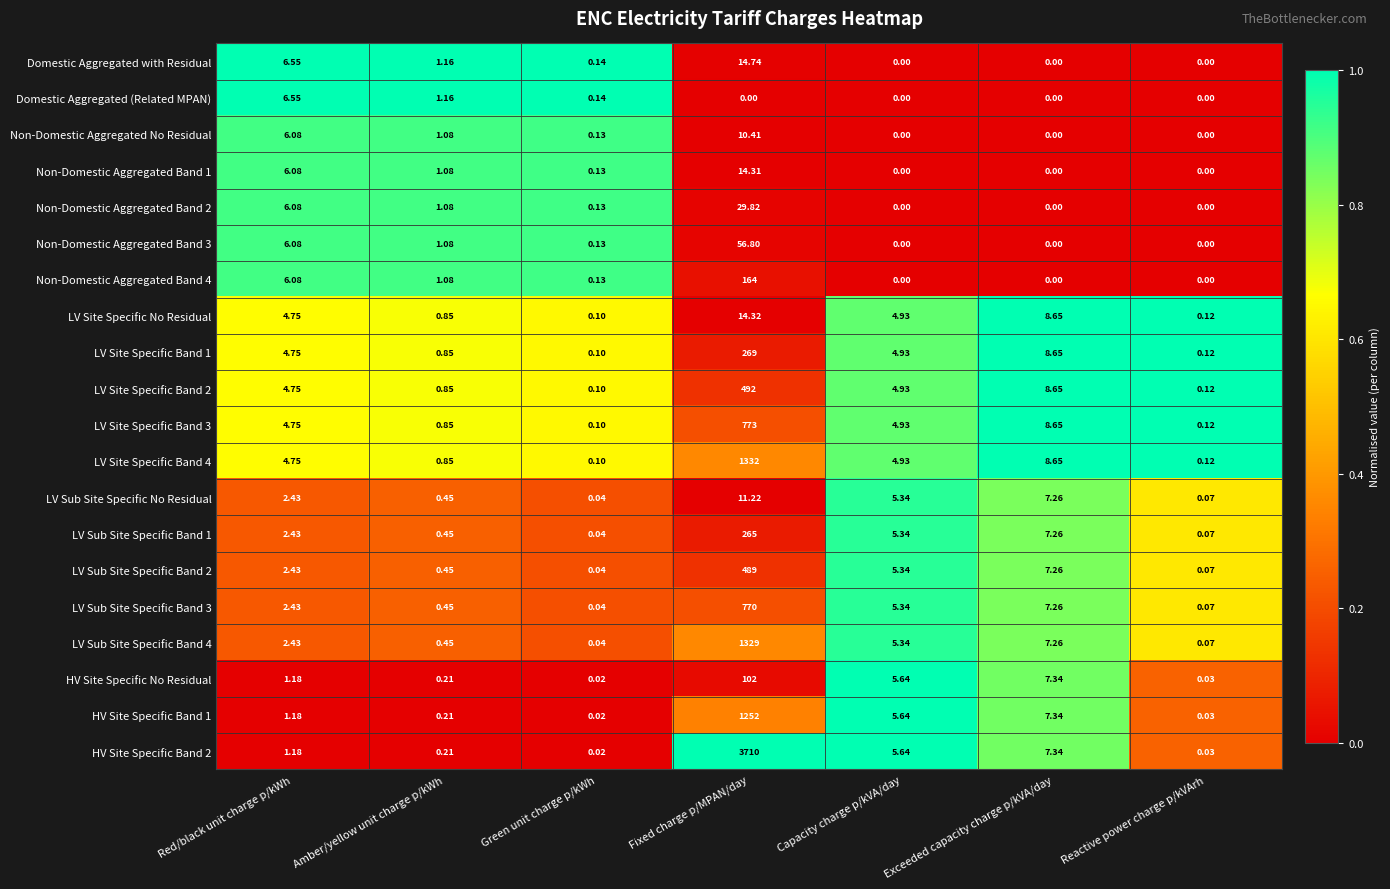

List the labels in order of HV Site Specific Band 2 value, largest first.

Fixed charge p/MPAN/day, Exceeded capacity charge p/kVA/day, Capacity charge p/kVA/day, Red/black unit charge p/kWh, Amber/yellow unit charge p/kWh, Reactive power charge p/kVArh, Green unit charge p/kWh